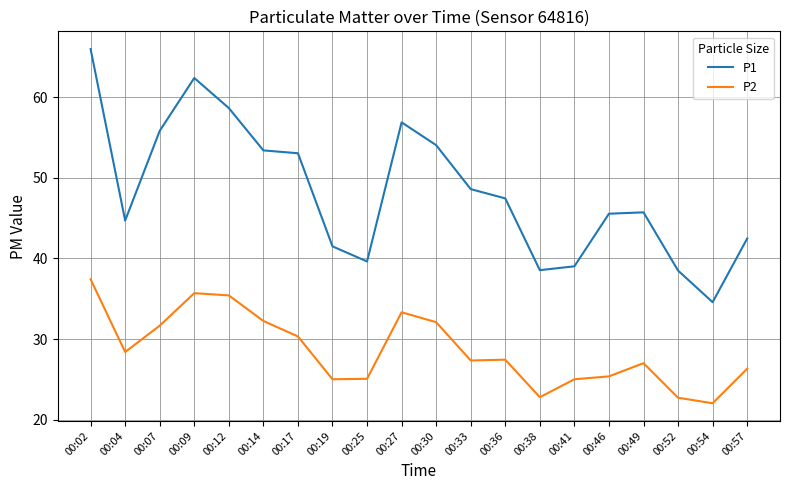

What is the lowest value of the P2 series?

22.1